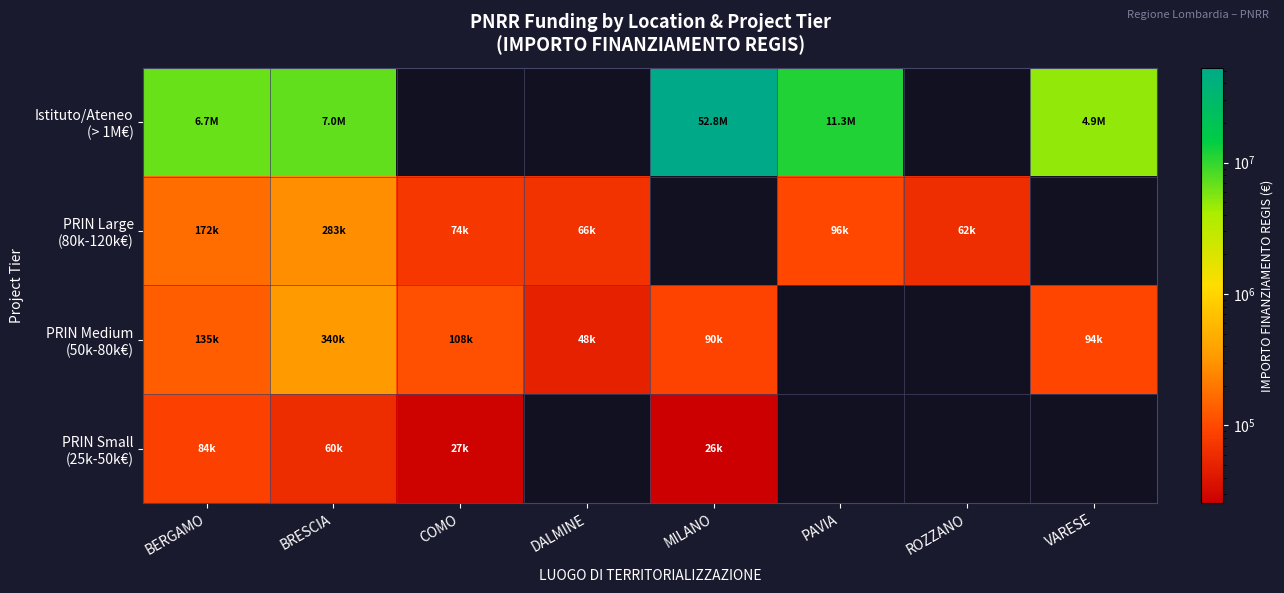

Is the value of Istituto/Ateneo (> 1M€) at PAVIA greater than the value of PRIN Small (25k-50k€) at BRESCIA?

Yes